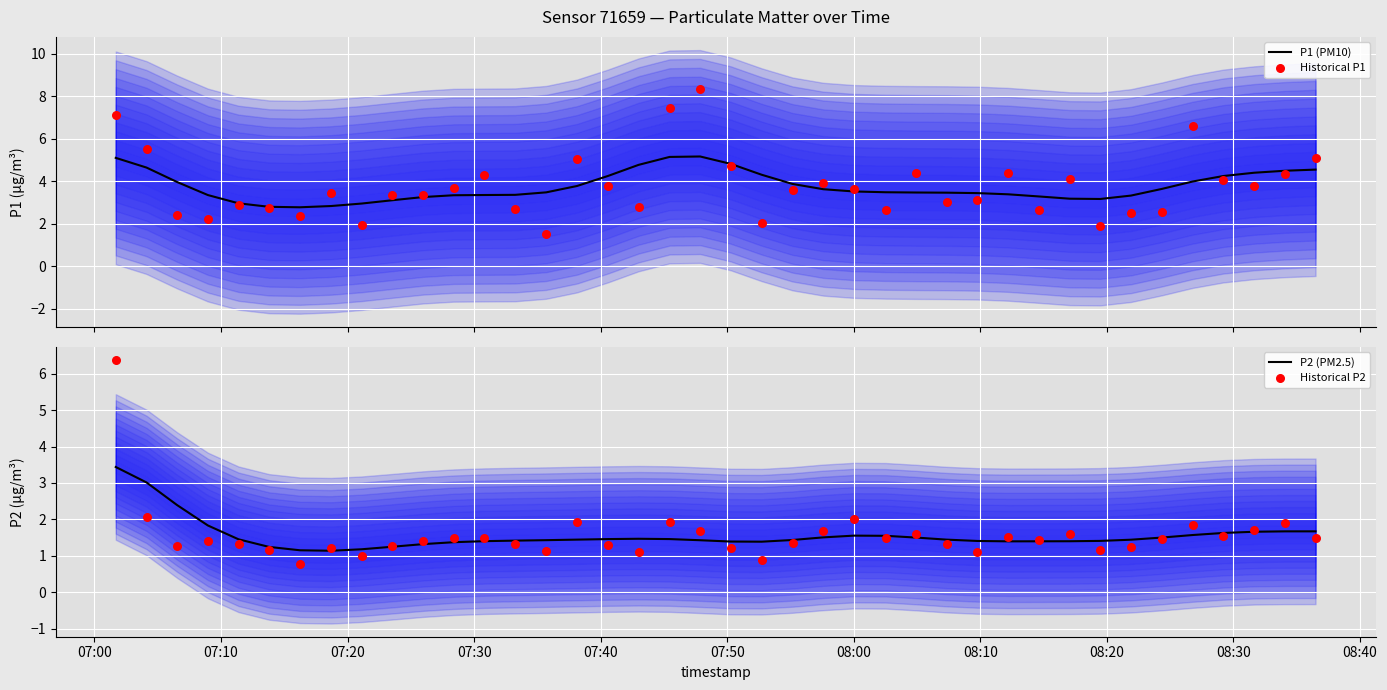

Which series has the largest total across all categories?

P1 (PM10)